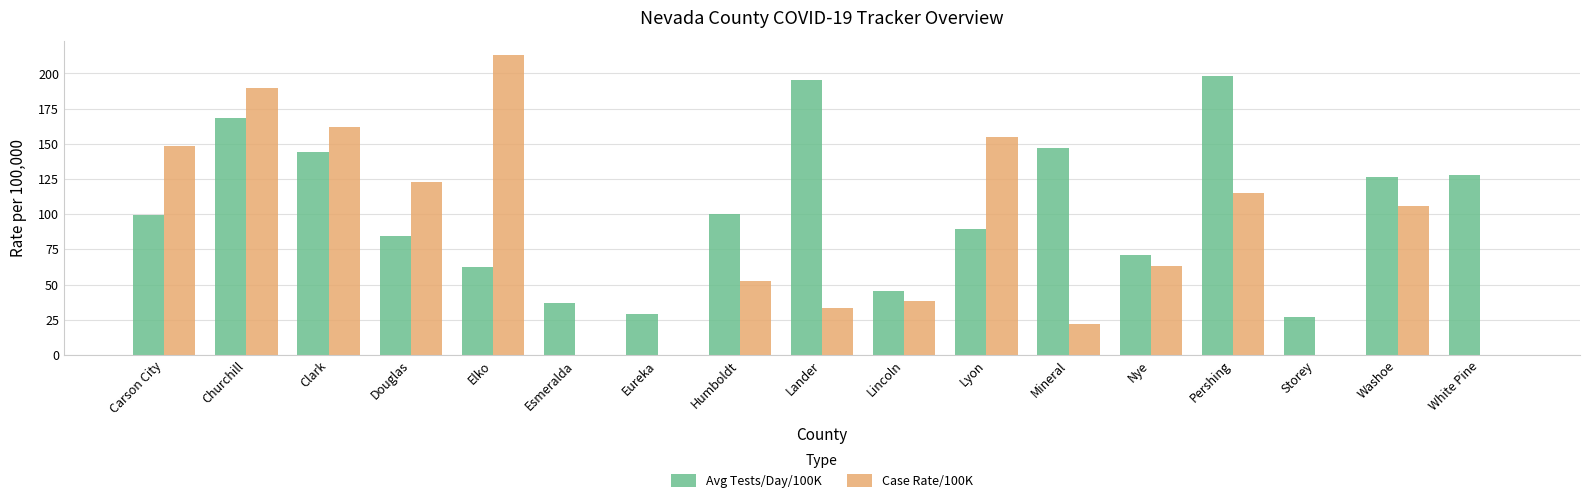

The value of Avg Tests/Day/100K at Douglas is 84.2. True or false?

True